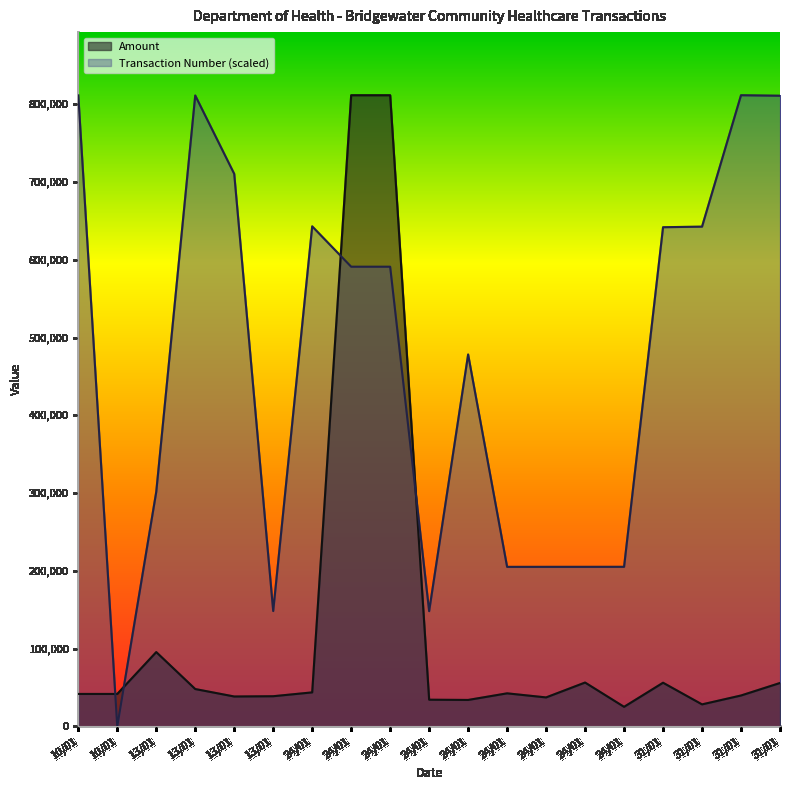

Rank the categories by Amount value from highest to lowest.

24/01, 24/01, 13/01, 24/01, 31/01, 31/01, 13/01, 24/01, 24/01, 10/01, 10/01, 31/01, 13/01, 13/01, 24/01, 24/01, 24/01, 31/01, 24/01